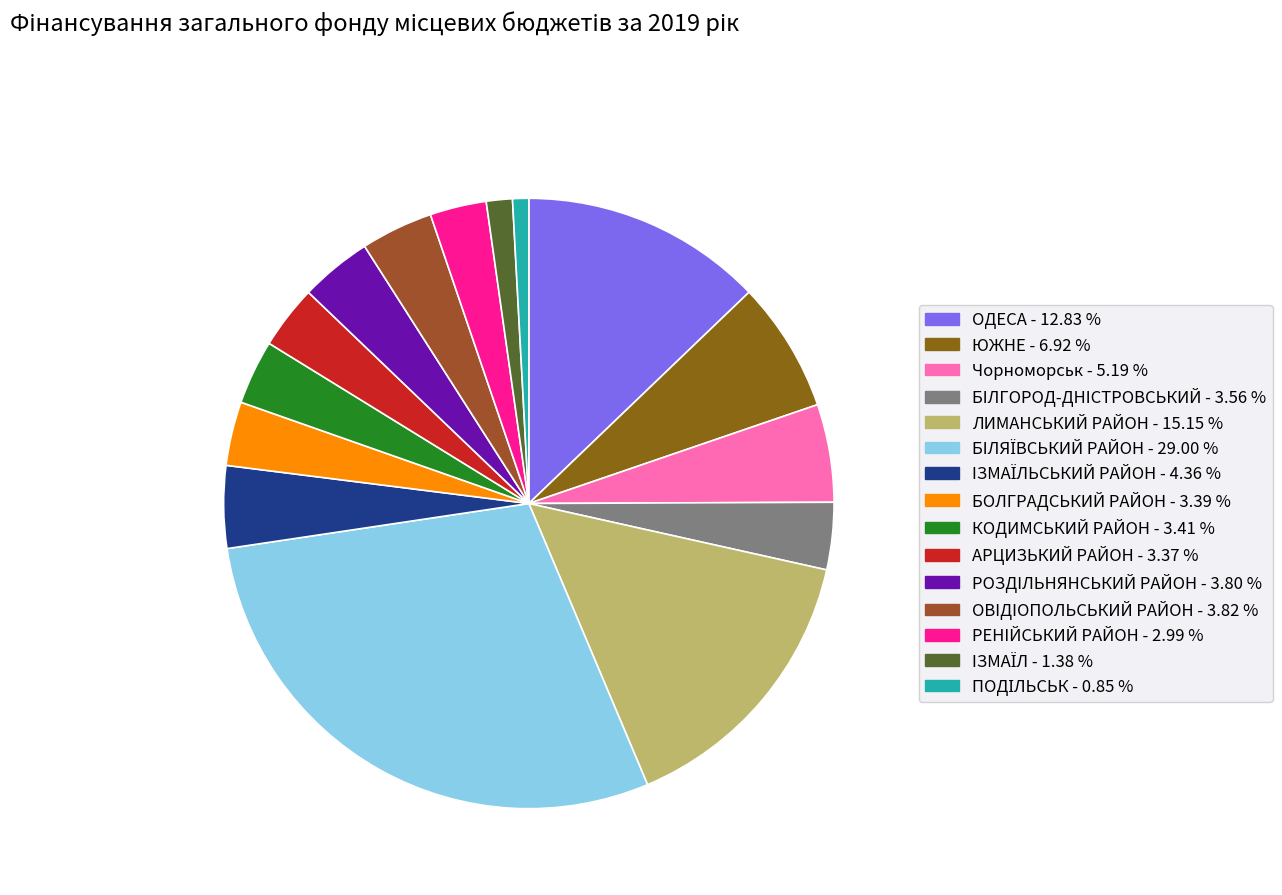

How many segments does this pie chart have?

15